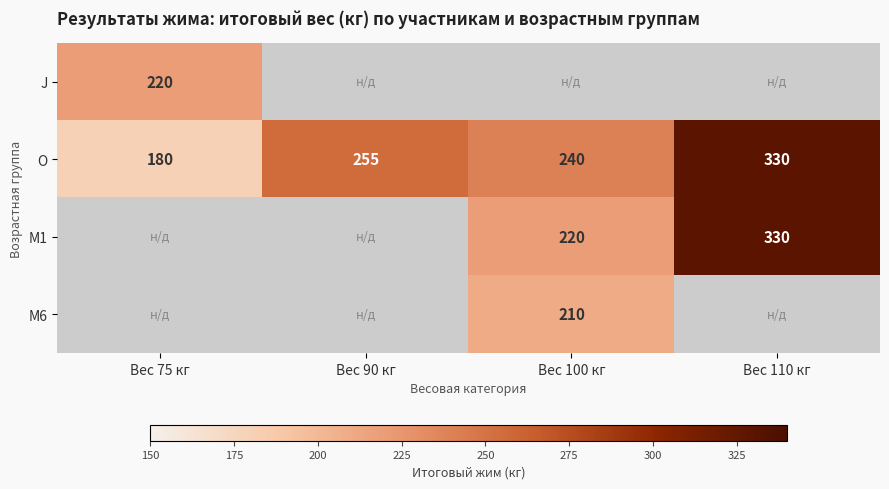

Where is O nearest to the value 255?

Вес 90 кг